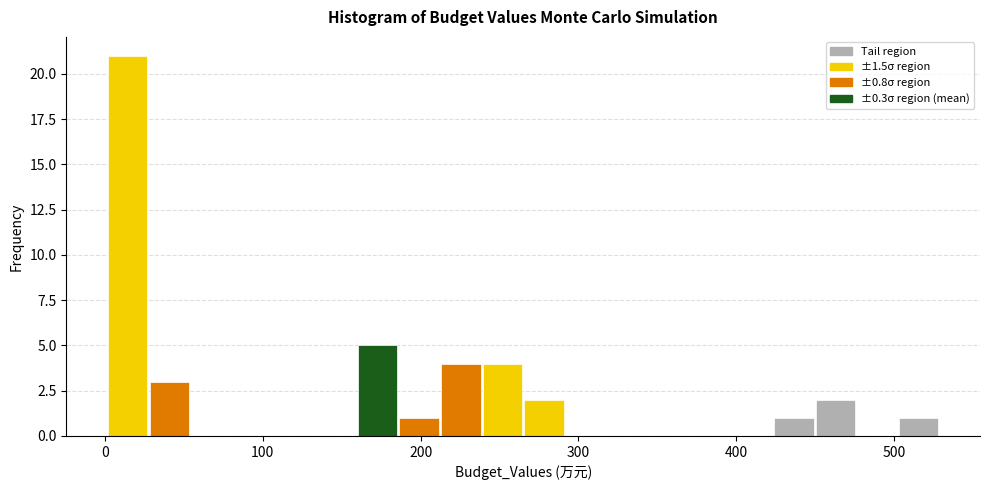

Around what value on the x-axis is the tallest bar? Give the approximate position of its centre, as read against the axis.

10